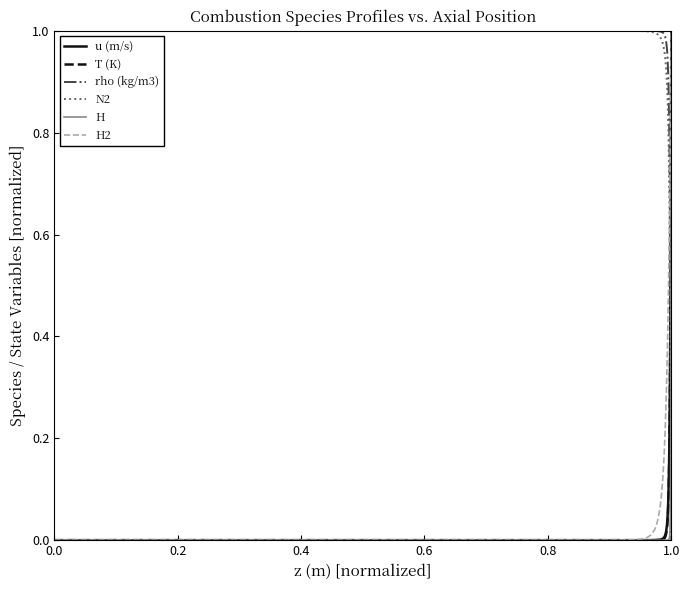

After their last crossing, which series has the higher values: rho (kg/m3) or H?

H